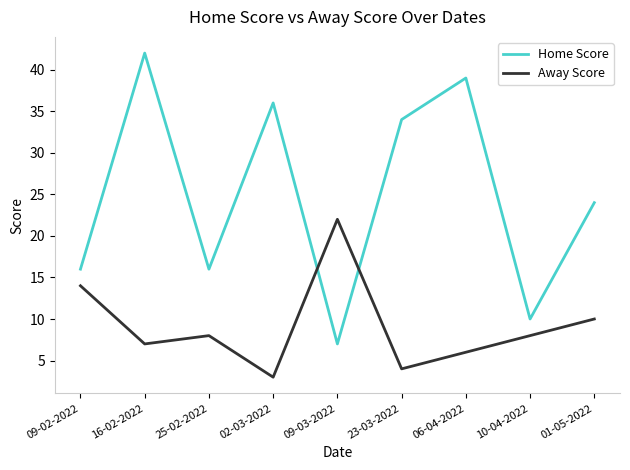

At how many categories does at least one series exceed 17?

6